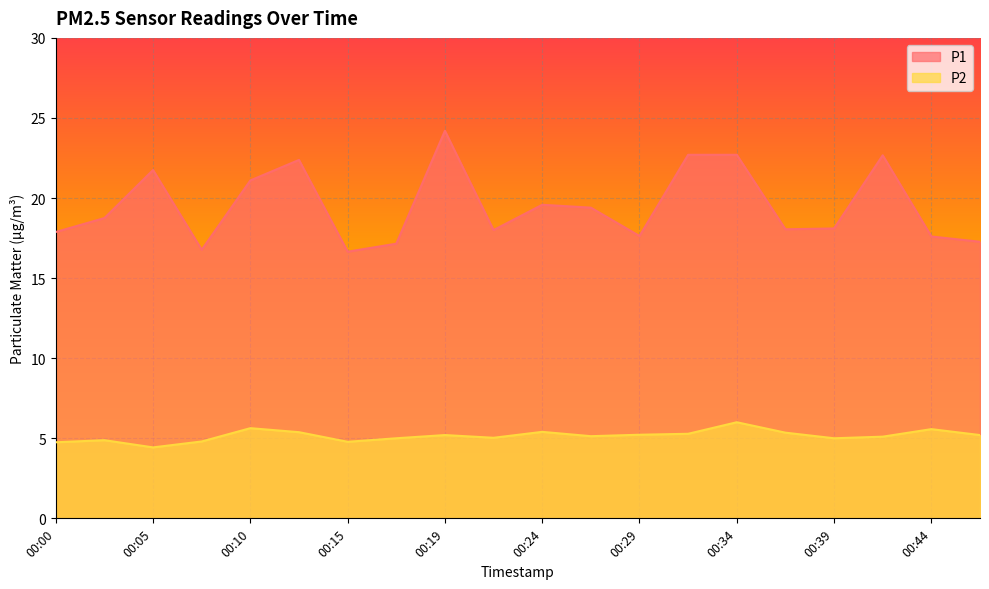

True or false: P2 and P1 intersect in this chart.

False